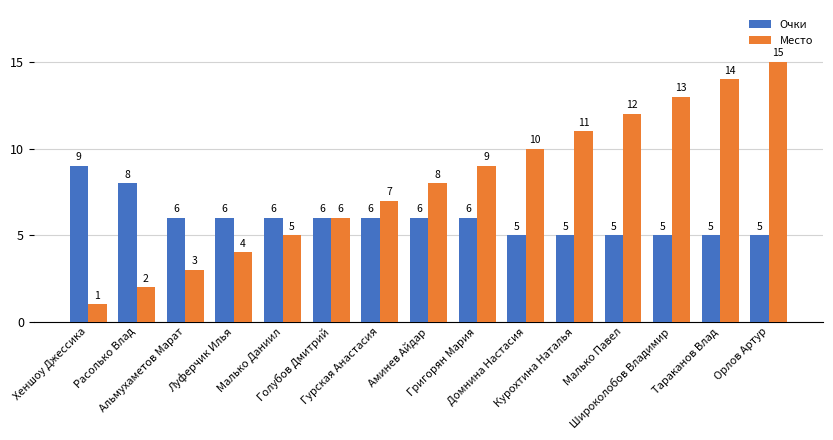

Reading left to right, what are all the values shown in this chart?

Очки: 9	8	6	6	6	6	6	6	6	5	5	5	5	5	5
Место: 1	2	3	4	5	6	7	8	9	10	11	12	13	14	15